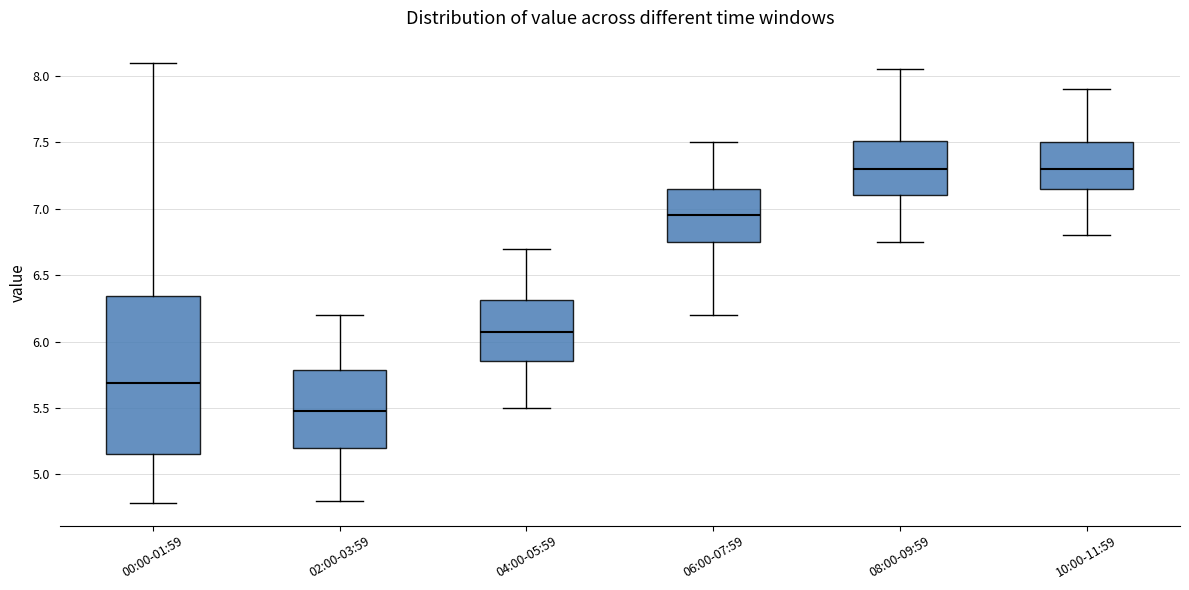

Which box is the tallest, from its lower edge to its upper edge?

00:00-01:59